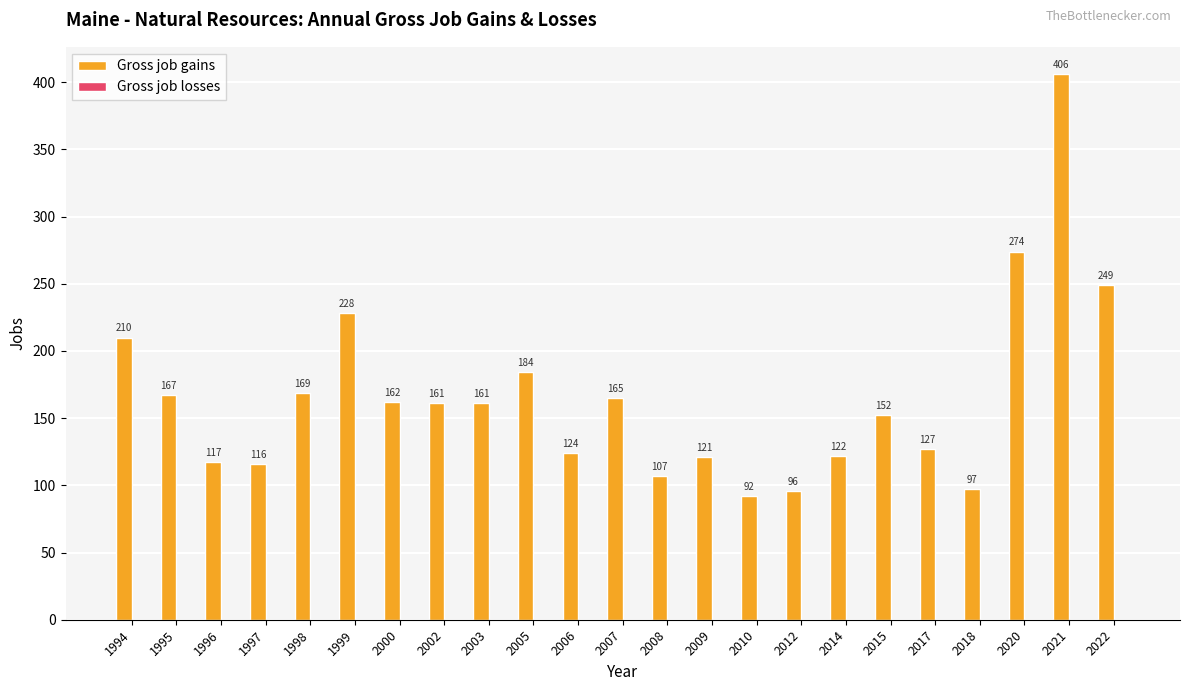

Which has a higher value, 1997 or 2008?

1997